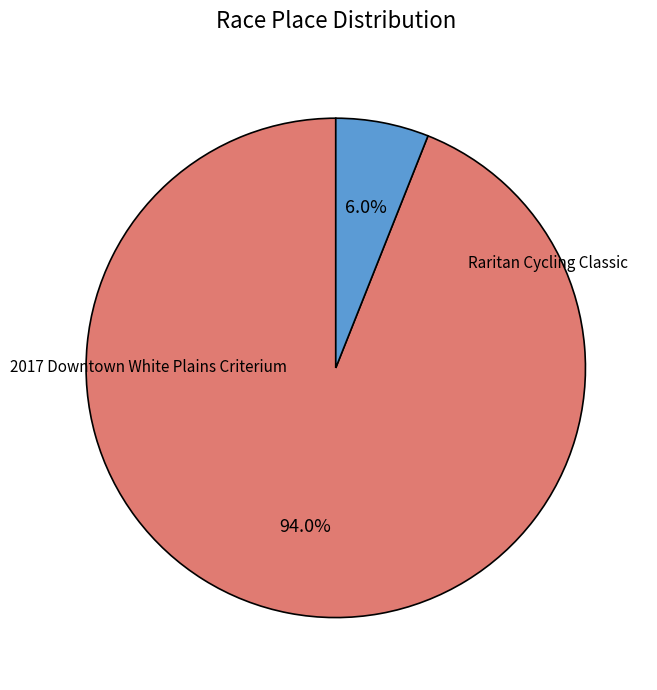

Which category accounts for the majority?

2017 Downtown White Plains Criterium